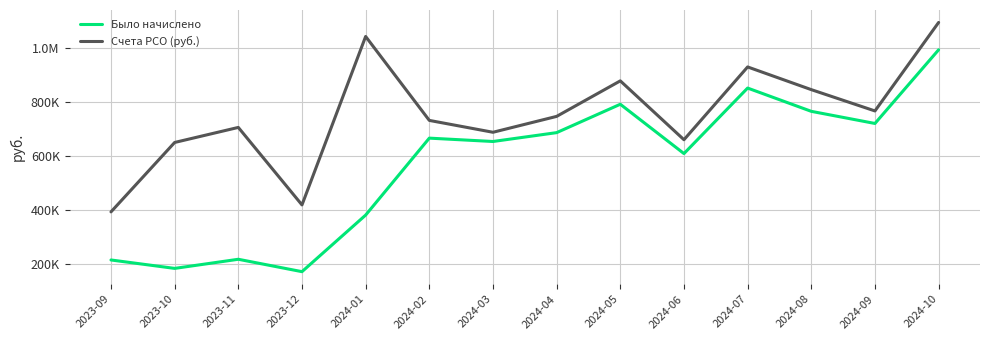

What is the total value across all series at 2024-07?

1779114.2